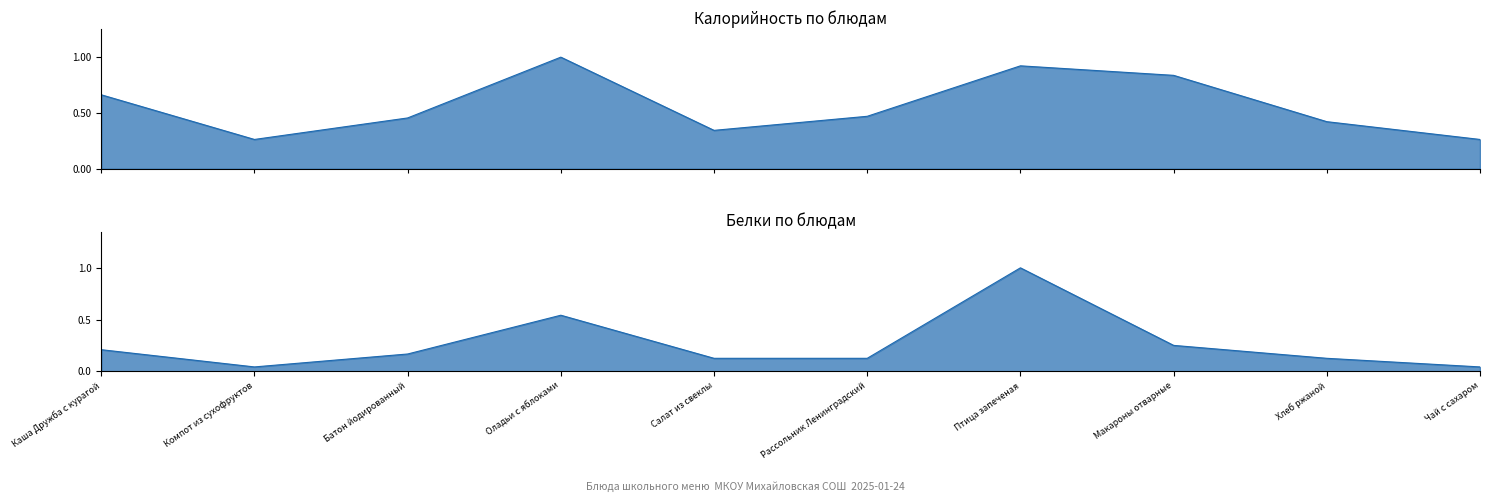

How many times do Белки and Калорийность cross each other?

2